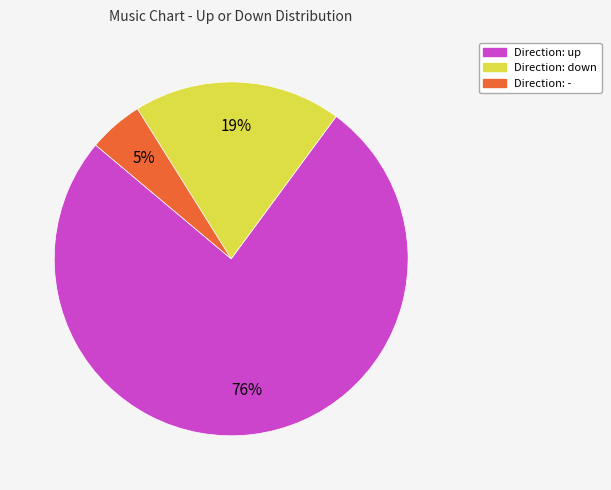

To the nearest percent, what is the difference between the largest and smallest slice percentages?

71%